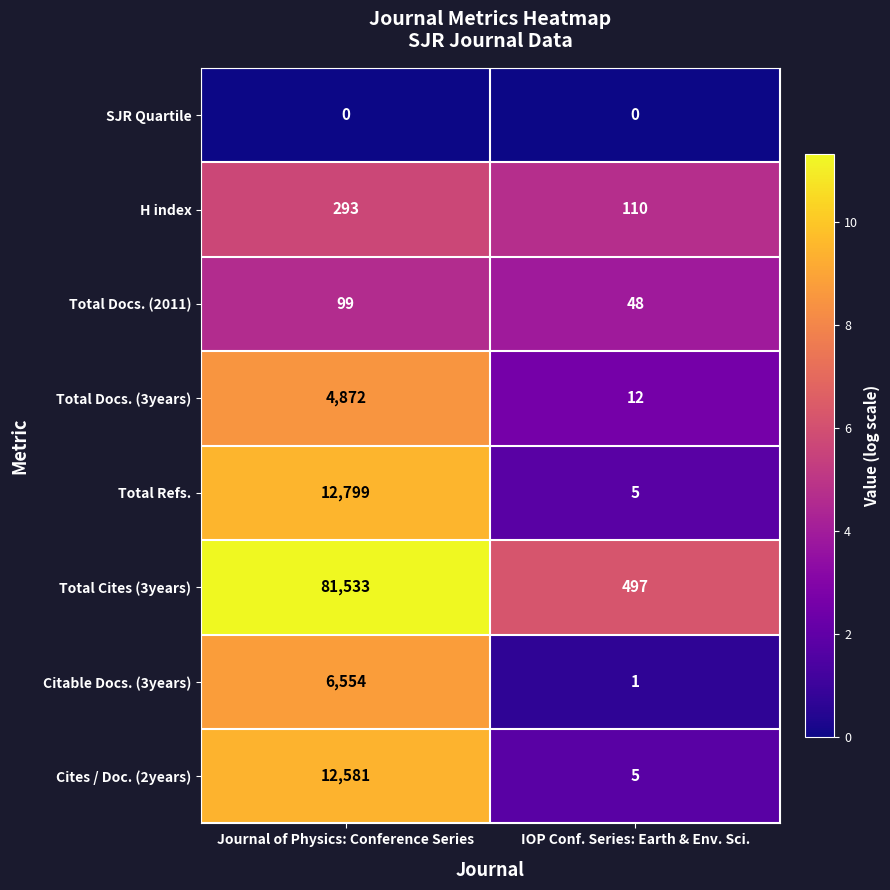

At which label is Total Docs. (2011) closest to 73?

IOP Conf. Series: Earth & Env. Sci.